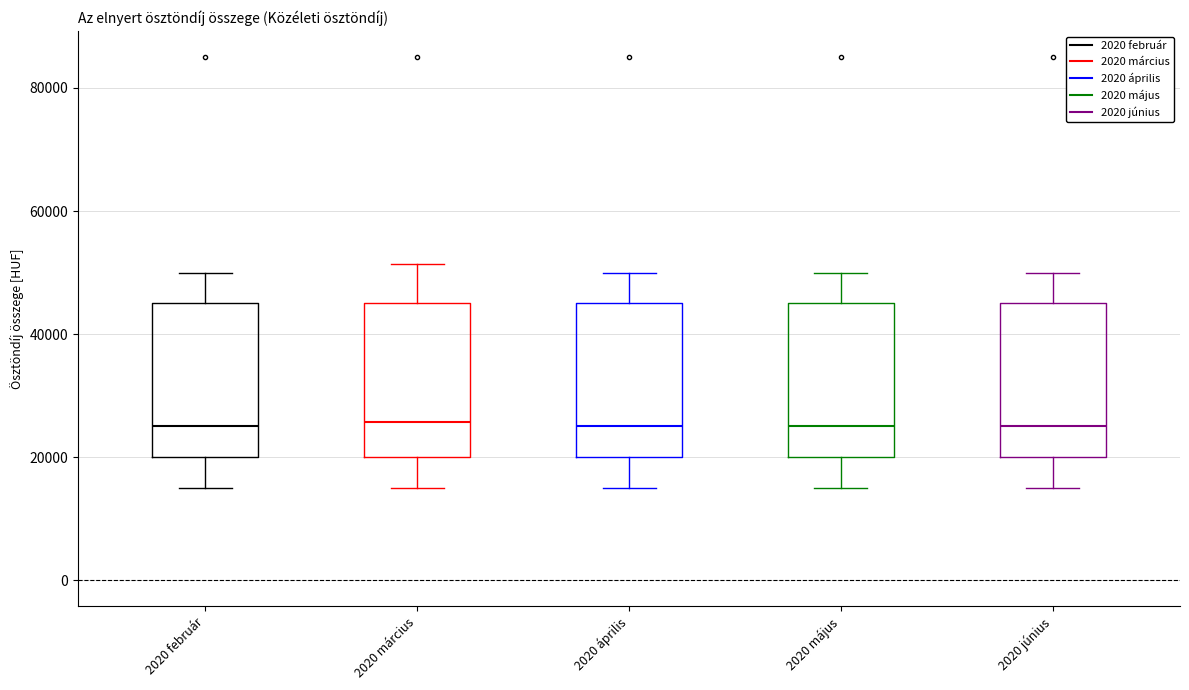

Reading left to right, transcribe this box plot: for each box, give where its median line is, the range the box spans, and where its two whiskers end, as read against the y-axis. The values are not printed on the chart, so give them approximately, as read against the axis.

2020 február: median 26000, box 20000 to 46000, whiskers 16000 to 50000
2020 március: median 26000, box 20000 to 46000, whiskers 16000 to 52000
2020 április: median 26000, box 20000 to 46000, whiskers 16000 to 50000
2020 május: median 26000, box 20000 to 46000, whiskers 16000 to 50000
2020 június: median 26000, box 20000 to 46000, whiskers 16000 to 50000